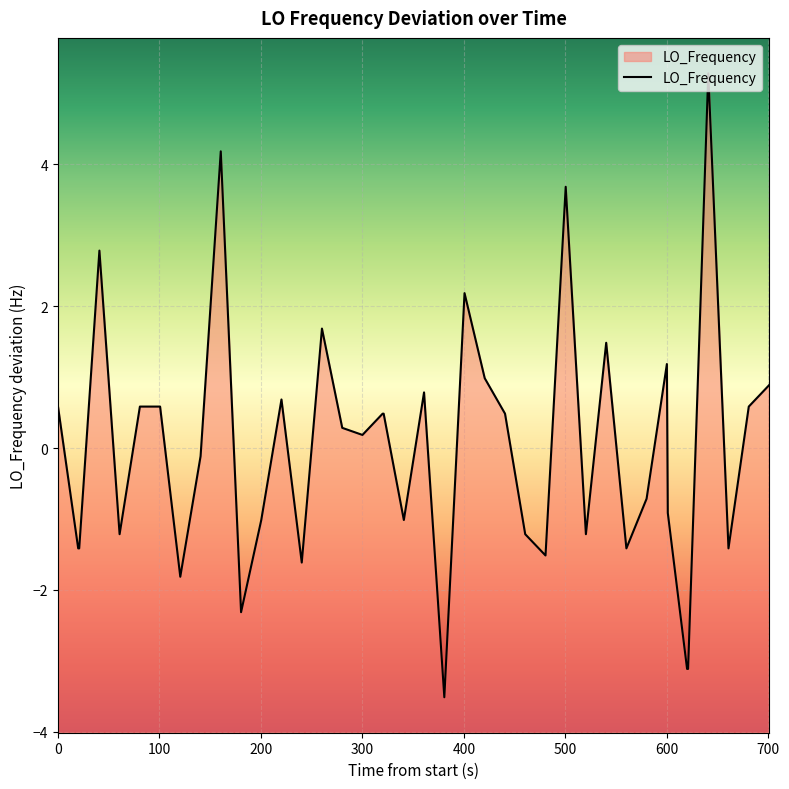

What is the smallest value displayed?

-3.5